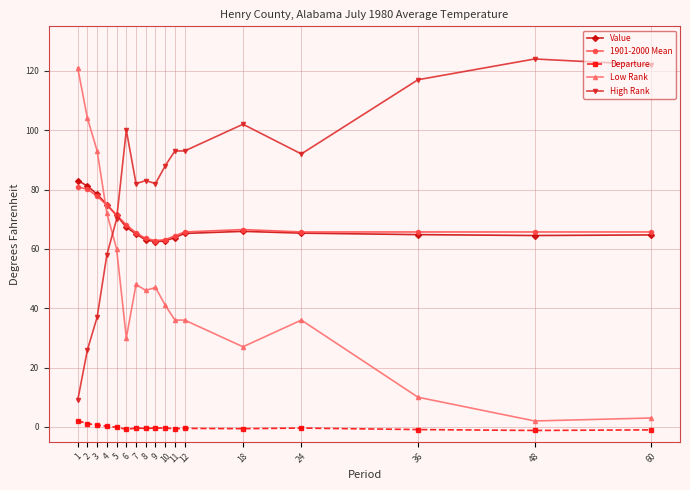

Where is 1901-2000 Mean nearest to the value 71?

5